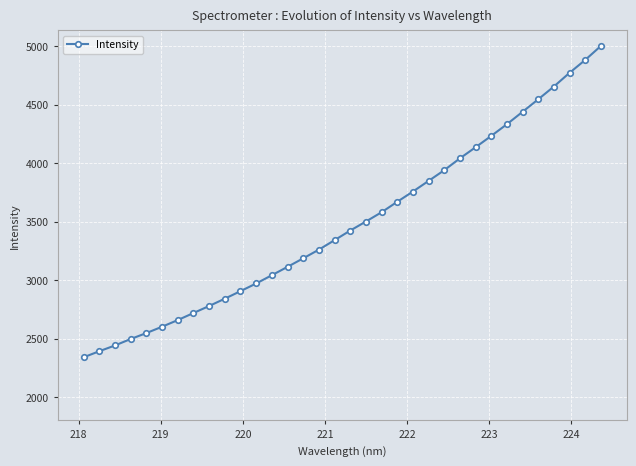

What is the minimum value shown in the chart?

2340.4